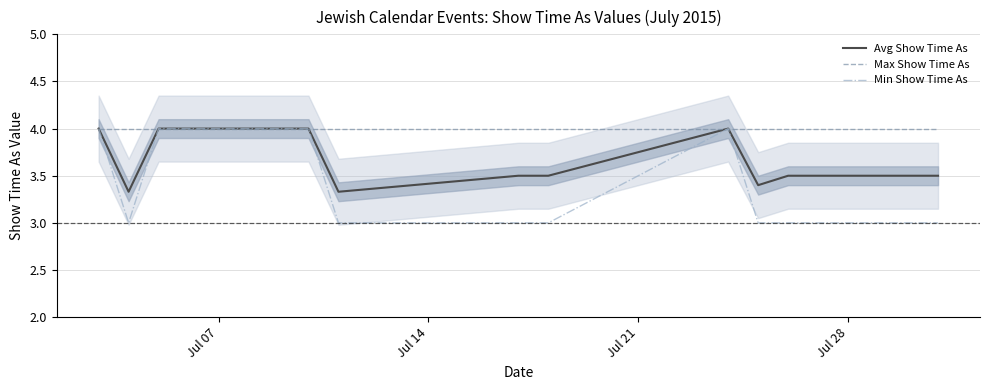

The value of Max Show Time As at Jul 14 is 2.5. True or false?

False